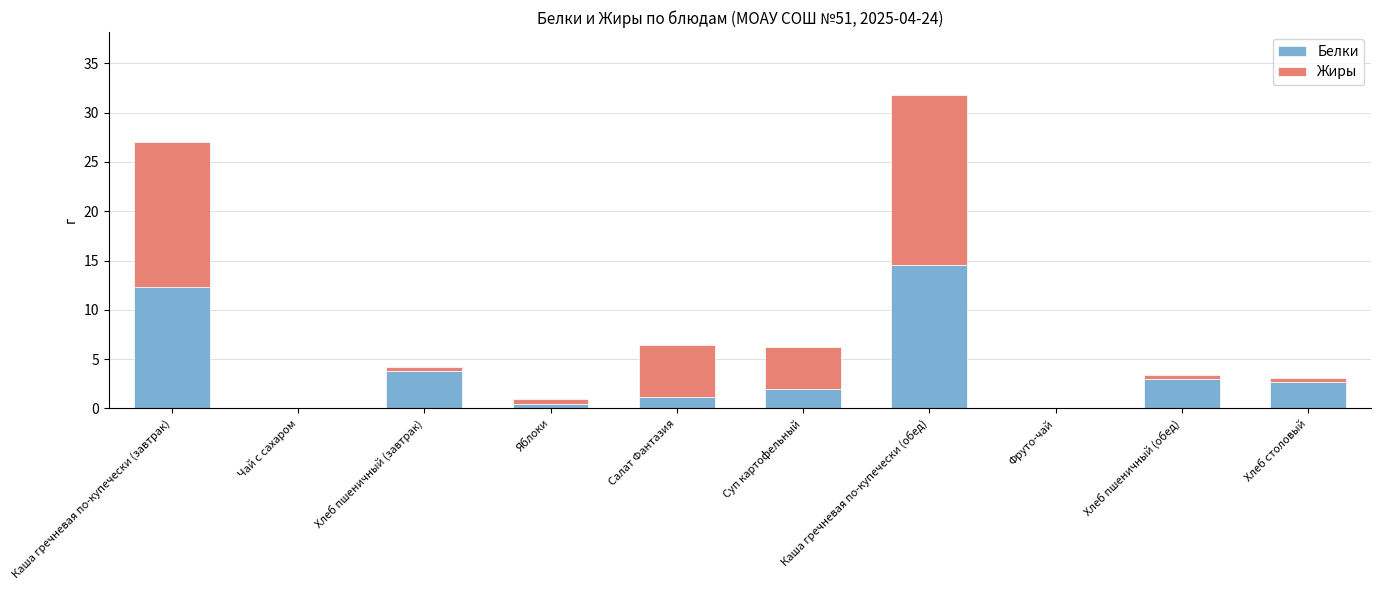

At which label does Белки reach its peak?

Каша гречневая по-купечески (обед)